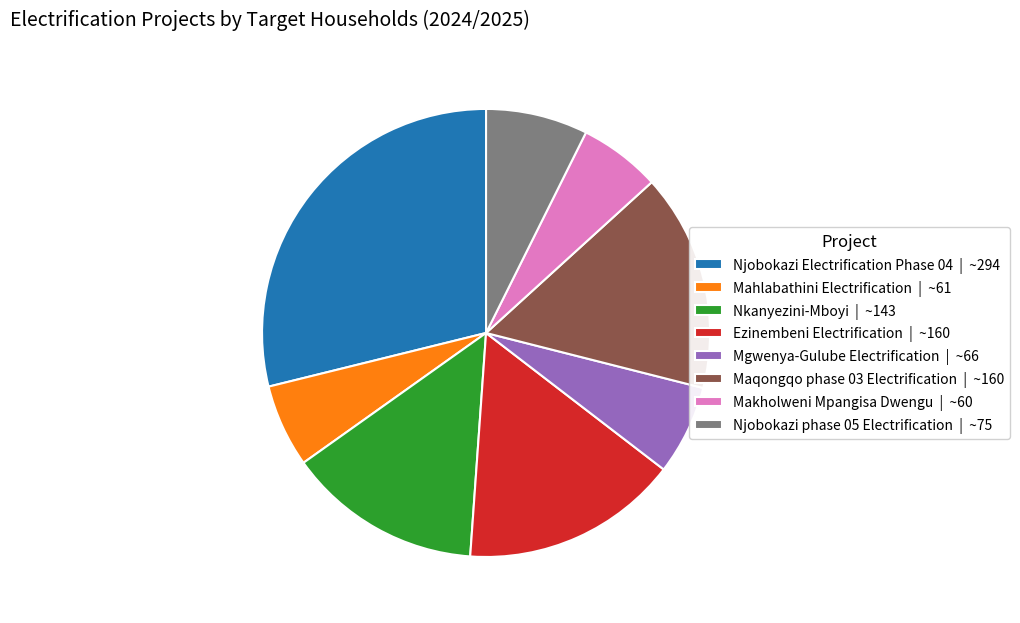

True or false: Nkanyezini-Mboyi accounts for 14% of the total.

True